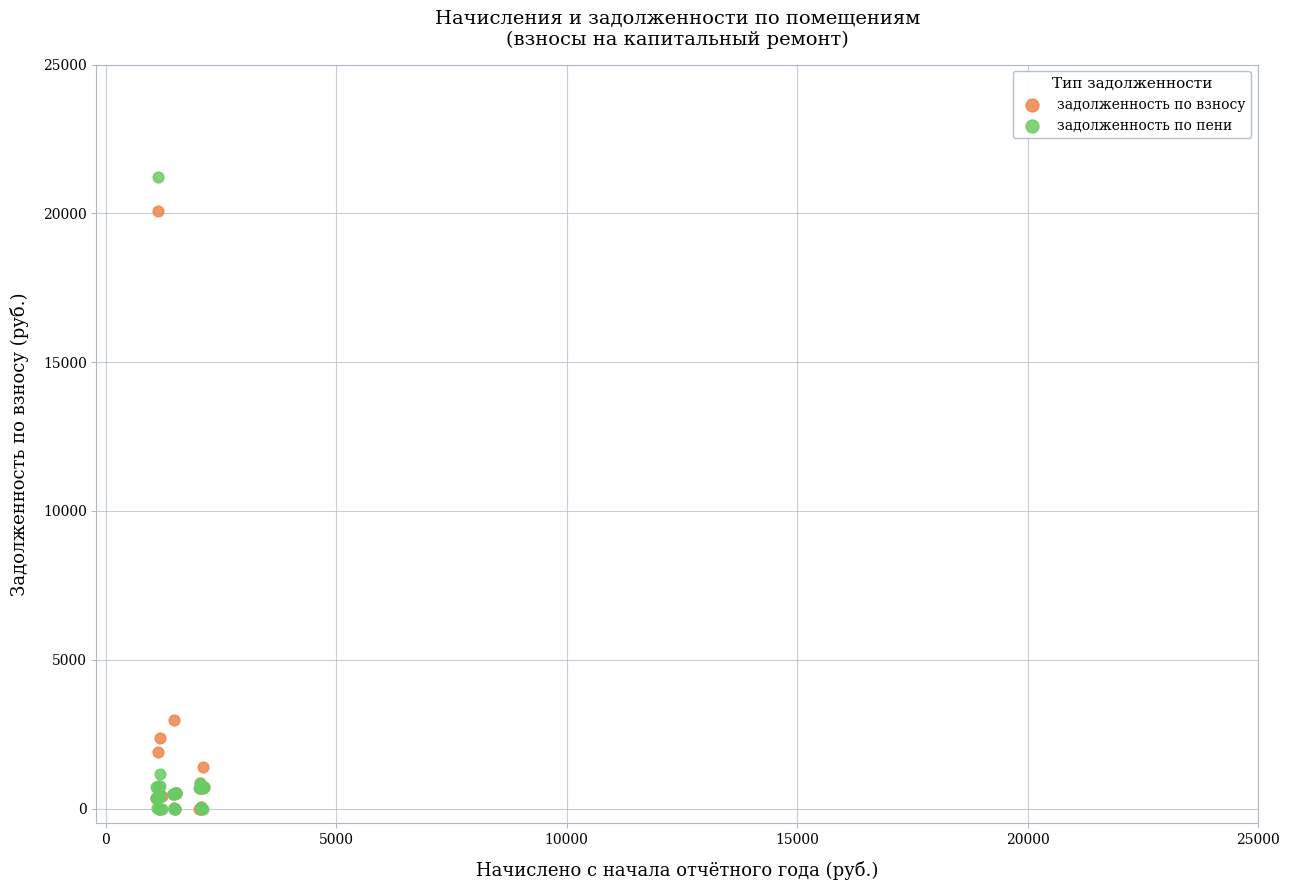

In the задолженность по пени series, what Y value is closest to 10617?

1172.5